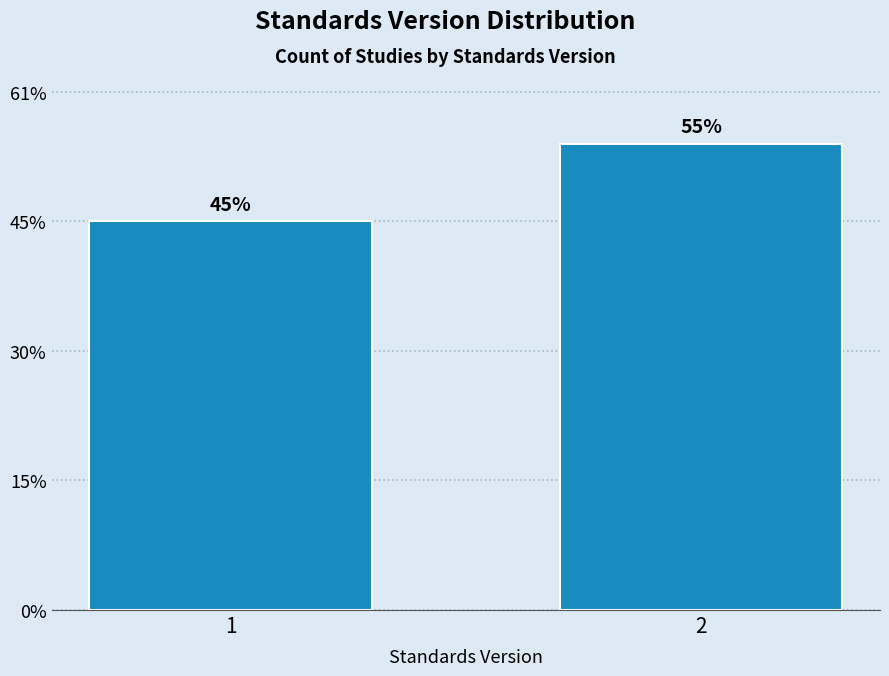

Does the chart contain any negative values?

No